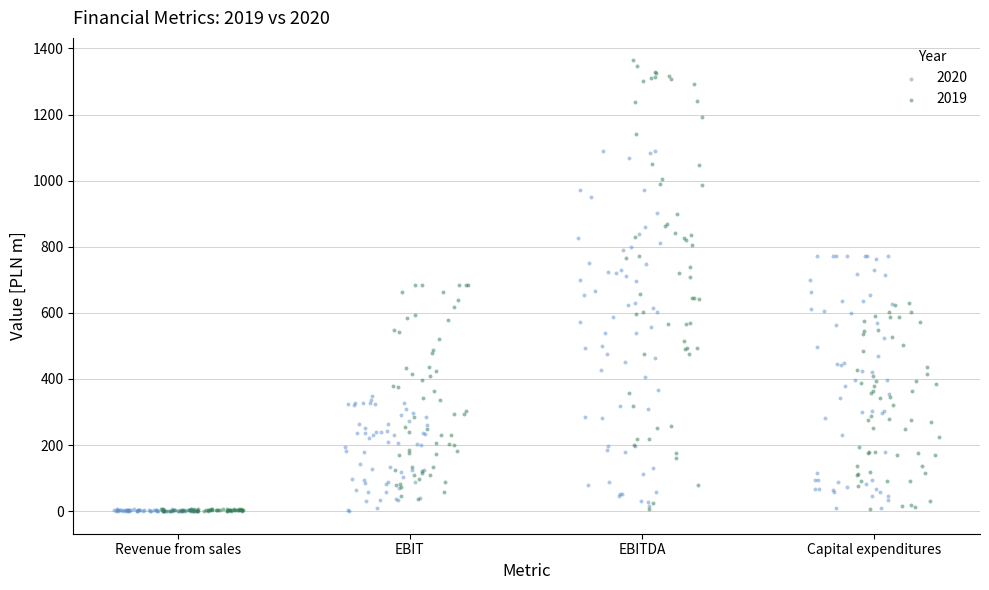

Which series has the widest spread of Y values?

2019